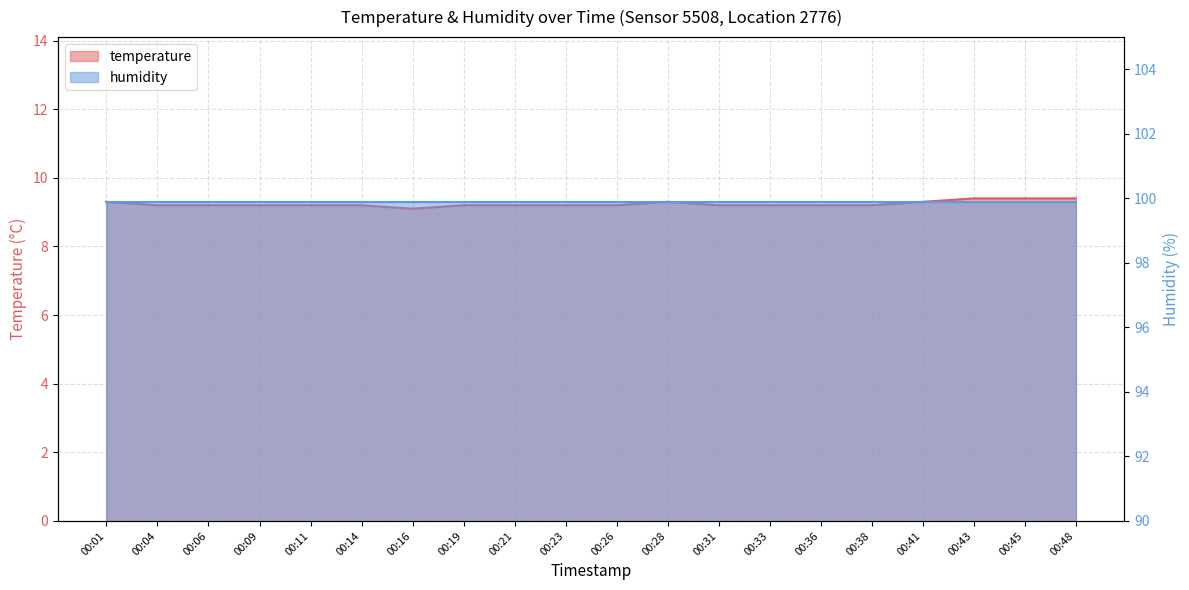

The value at 00:16 is 9.1. True or false?

True